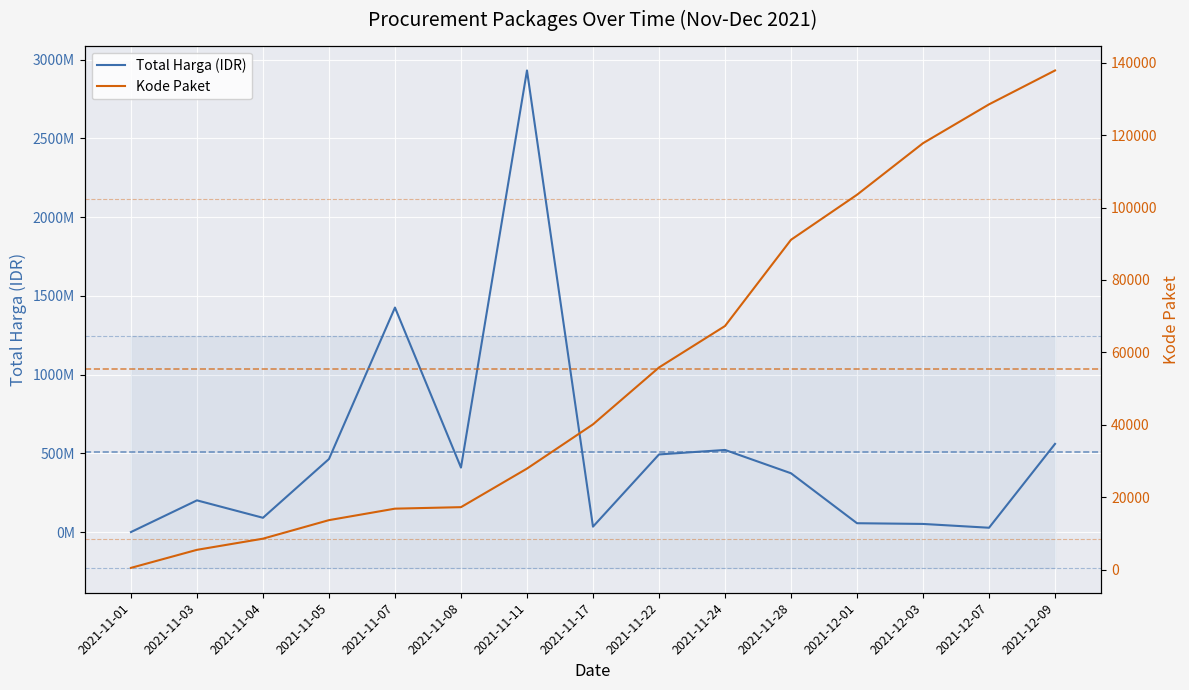

Reading left to right, list all the values displayed in this chart.

Total Harga (IDR): 0.3	201313270.0	90672075.0	464002100.0	1425867900.0	409566800.0	2931562240.0	34292000.0	493000000.0	521475900.0	373404000.0	56152800.0	51601000.0	27412000.0	559971000.0
Kode Paket: 464.0	5449.0	8530.0	13652.0	16823.0	17238.0	27891.0	40112.0	55826.0	67279.0	91101.0	103541.0	117783.0	128516.0	137876.0